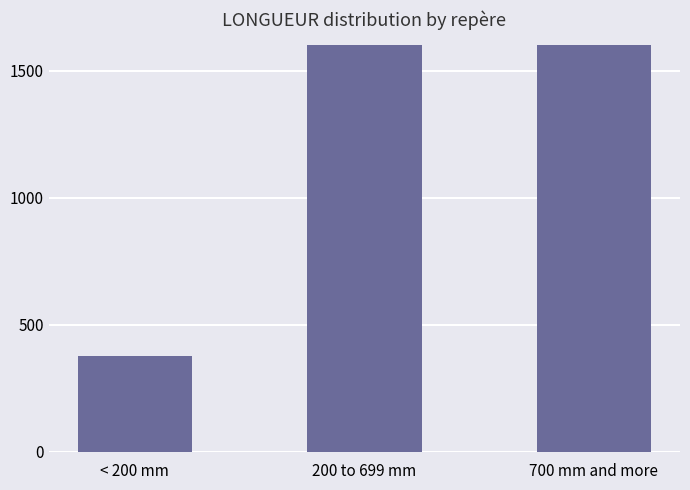

Rank the categories by value from lowest to highest.

< 200 mm, 200 to 699 mm, 700 mm and more